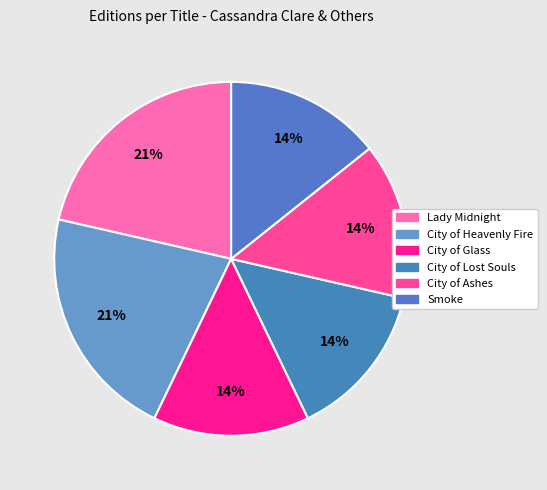

What is the smallest slice in the pie chart?

City of Glass